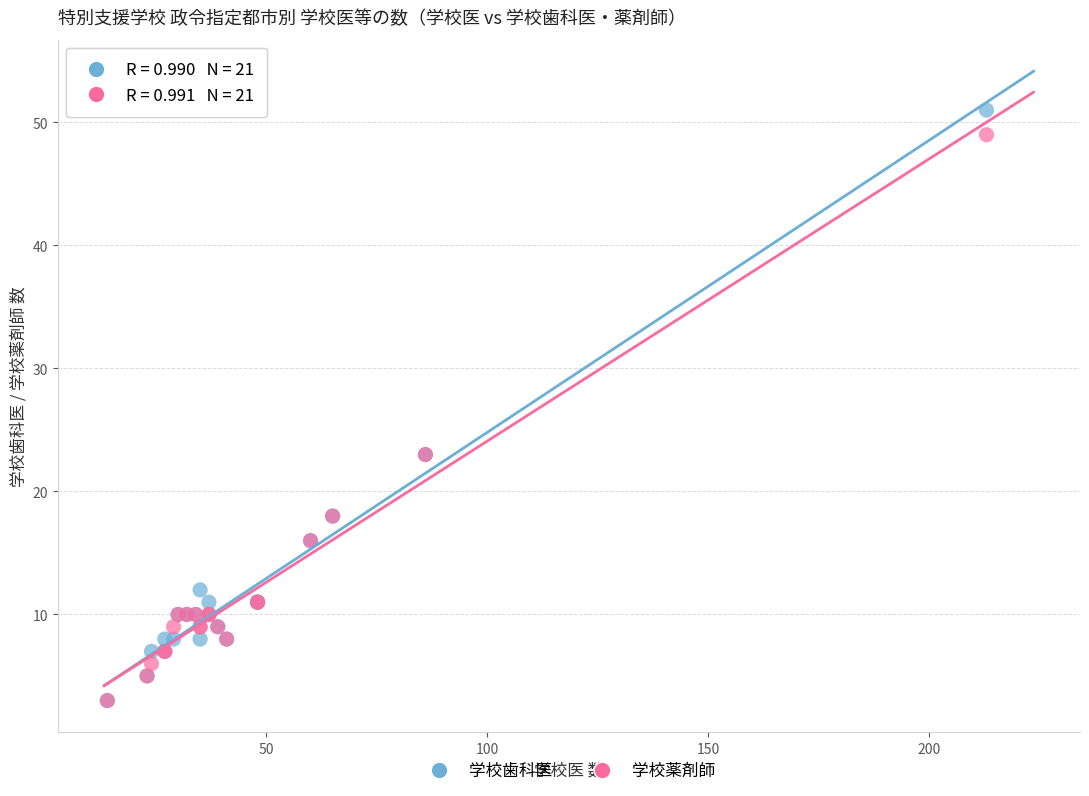

What are all the series names shown in the legend?

学校歯科医, 学校薬剤師